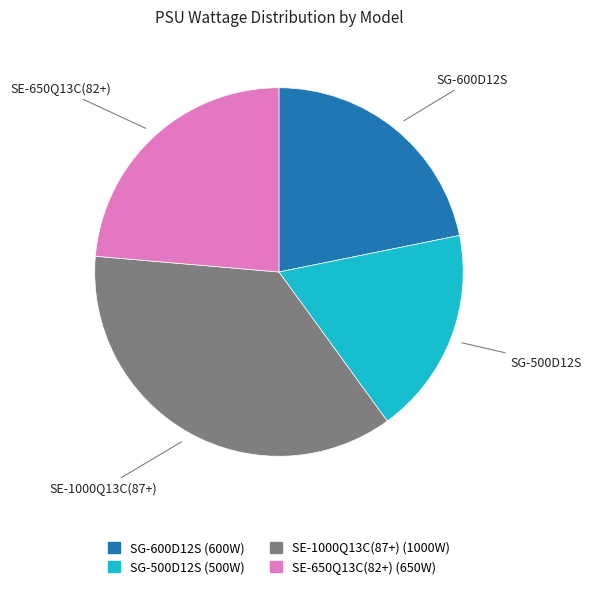

Rank the categories by value from lowest to highest.

SG-500D12S, SG-600D12S, SE-650Q13C(82+), SE-1000Q13C(87+)